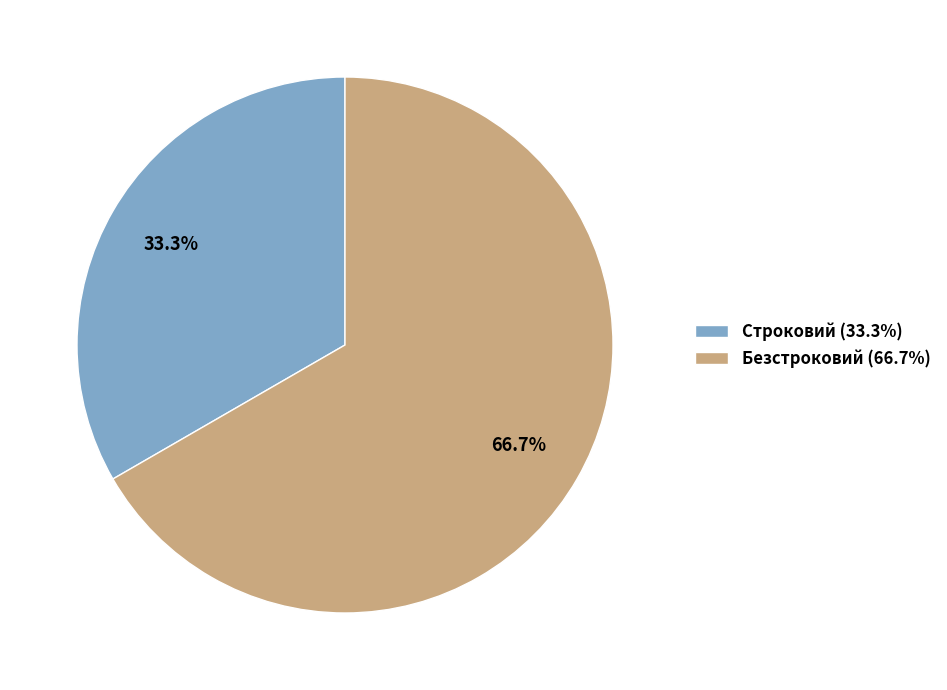

True or false: Строковий accounts for 33% of the total.

True